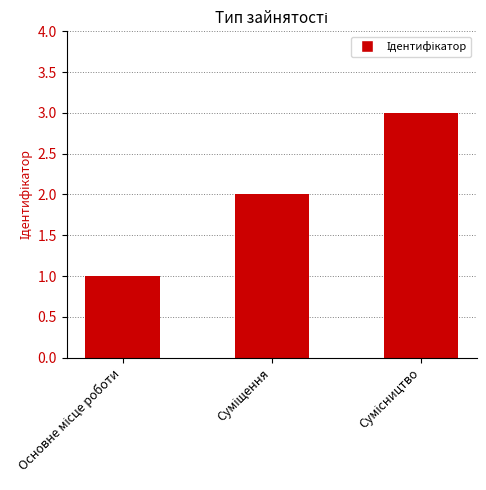

What is the greatest value displayed?

3